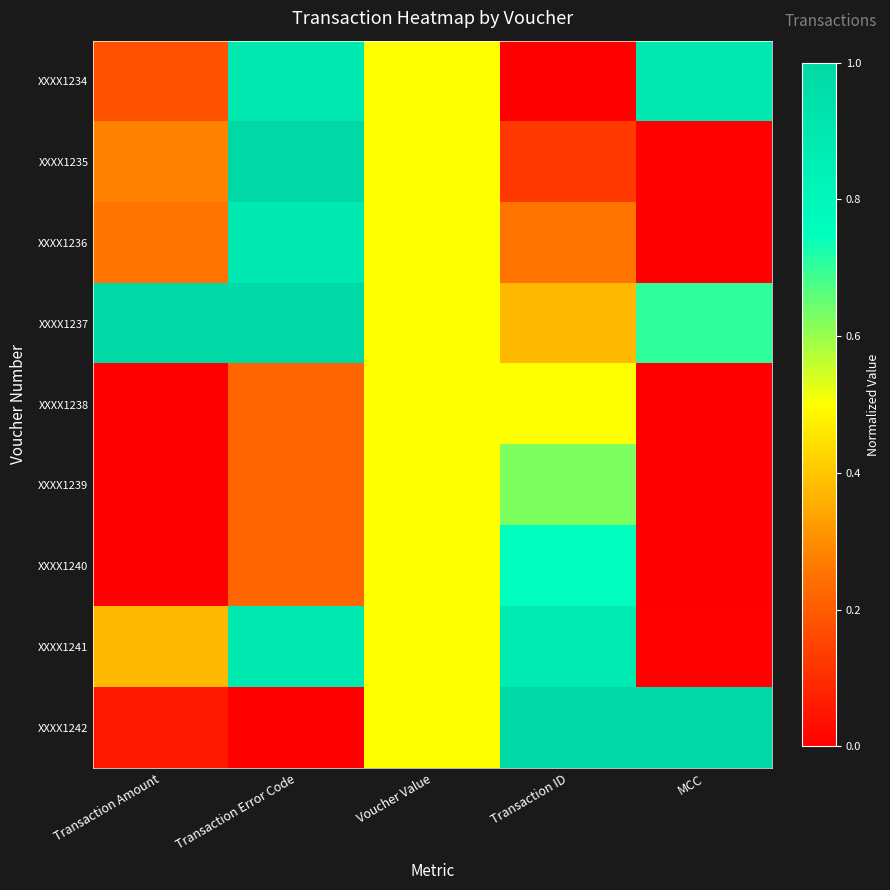

Reading left to right, what are all the values shown in this chart?

XXXX1234: Transaction Amount=0.2	Transaction Error Code=0.9	Voucher Value=0.5	Transaction ID=0.0	MCC=0.9
XXXX1235: Transaction Amount=0.3	Transaction Error Code=1.0	Voucher Value=0.5	Transaction ID=0.1	MCC=0.0
XXXX1236: Transaction Amount=0.3	Transaction Error Code=0.9	Voucher Value=0.5	Transaction ID=0.2	MCC=0.0
XXXX1237: Transaction Amount=1.0	Transaction Error Code=1.0	Voucher Value=0.5	Transaction ID=0.4	MCC=0.7
XXXX1238: Transaction Amount=0.0	Transaction Error Code=0.2	Voucher Value=0.5	Transaction ID=0.5	MCC=0.0
XXXX1239: Transaction Amount=0.0	Transaction Error Code=0.2	Voucher Value=0.5	Transaction ID=0.6	MCC=0.0
XXXX1240: Transaction Amount=0.0	Transaction Error Code=0.2	Voucher Value=0.5	Transaction ID=0.8	MCC=0.0
XXXX1241: Transaction Amount=0.4	Transaction Error Code=0.9	Voucher Value=0.5	Transaction ID=0.9	MCC=0.0
XXXX1242: Transaction Amount=0.1	Transaction Error Code=0.0	Voucher Value=0.5	Transaction ID=1.0	MCC=1.0